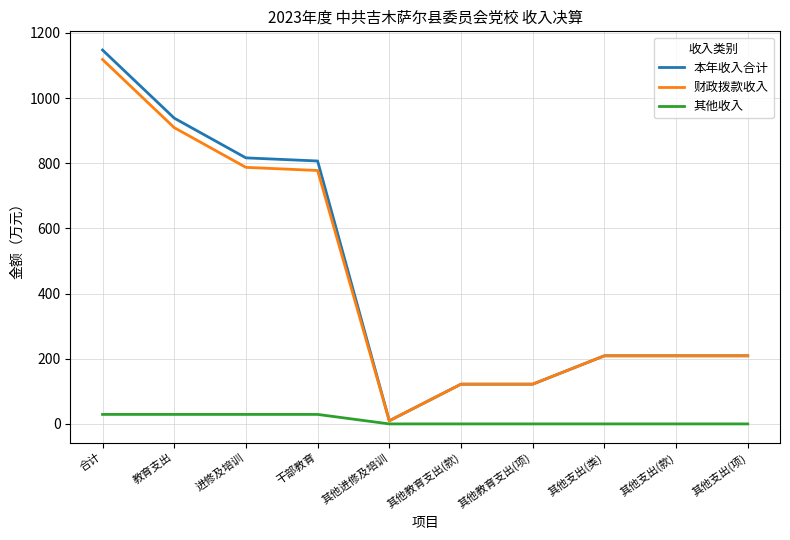

True or false: 本年收入合计 has a value of 121.9 at 其他教育支出(款).

True